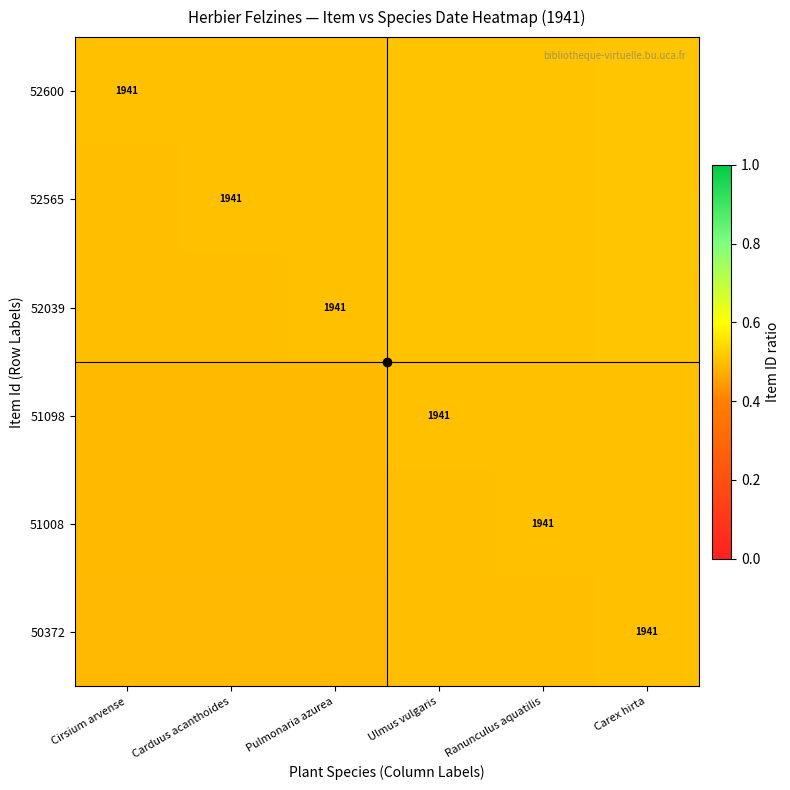

At Carduus acanthoides, list the series in order from smallest to largest.

50372, 51008, 51098, 52039, 52565, 52600